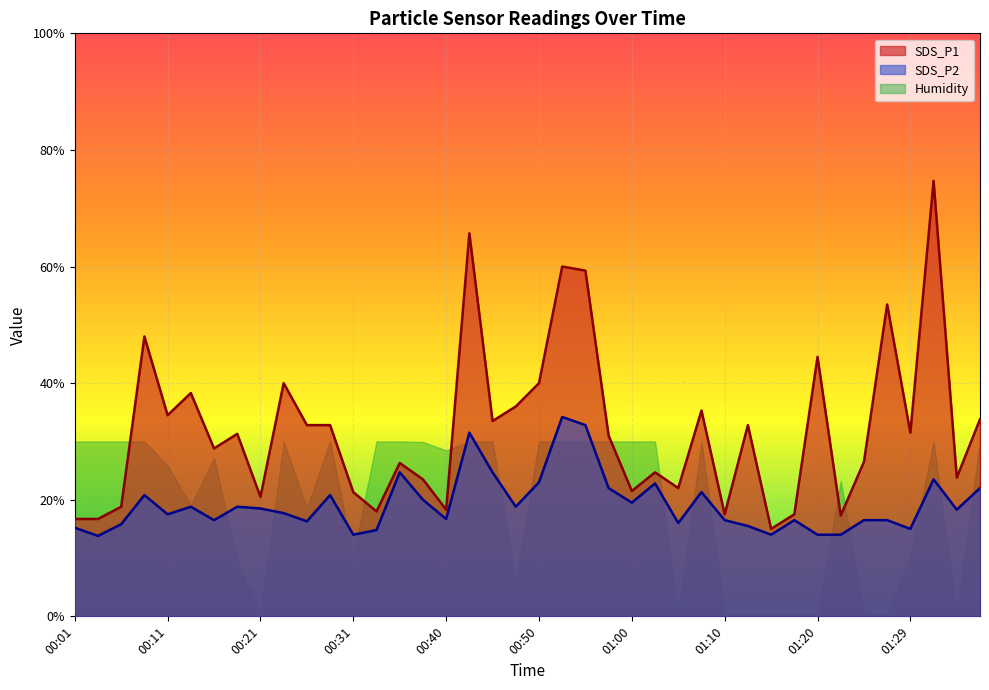

Which series has the largest range (max minus min)?

SDS_P1